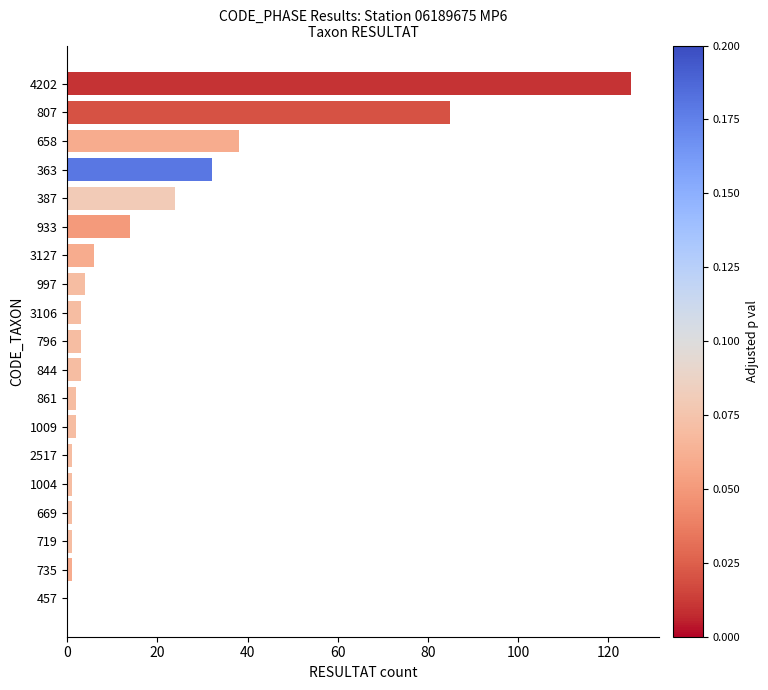

Is it true that the value at 387 is 40?

False